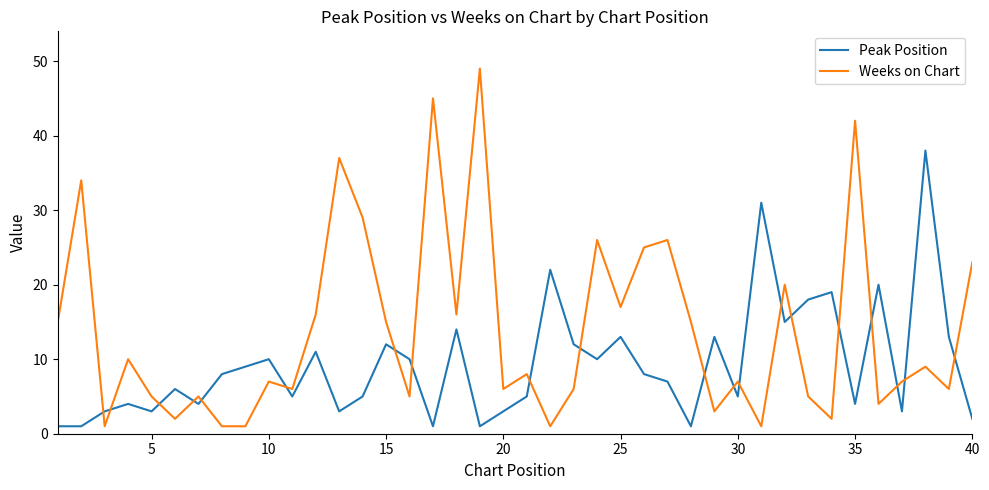

How many times do Peak Position and Weeks on Chart cross each other?

20